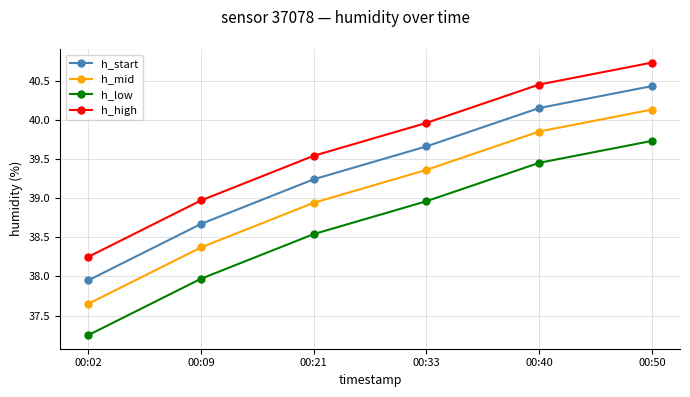

What is the difference between the highest and lowest values at 00:33?

1.0